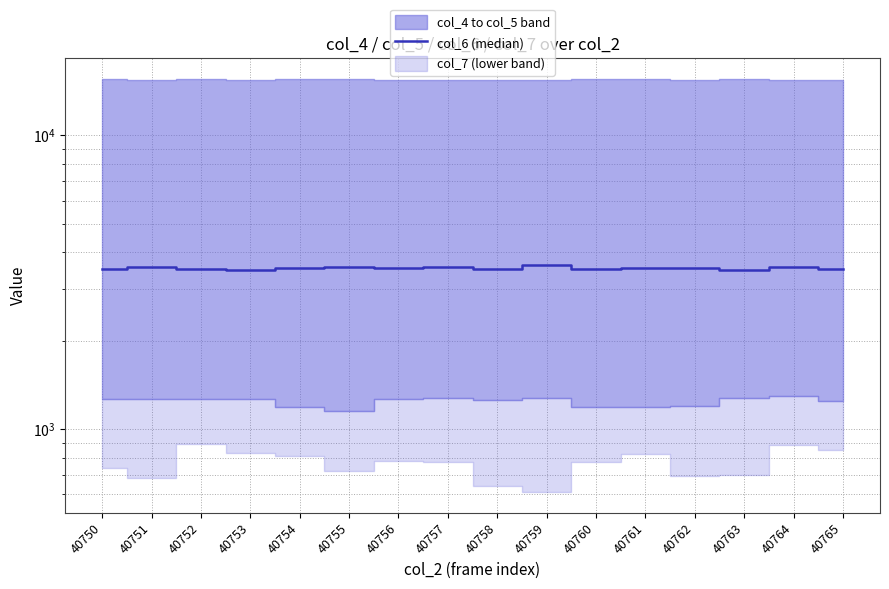

What is the average value?

3532